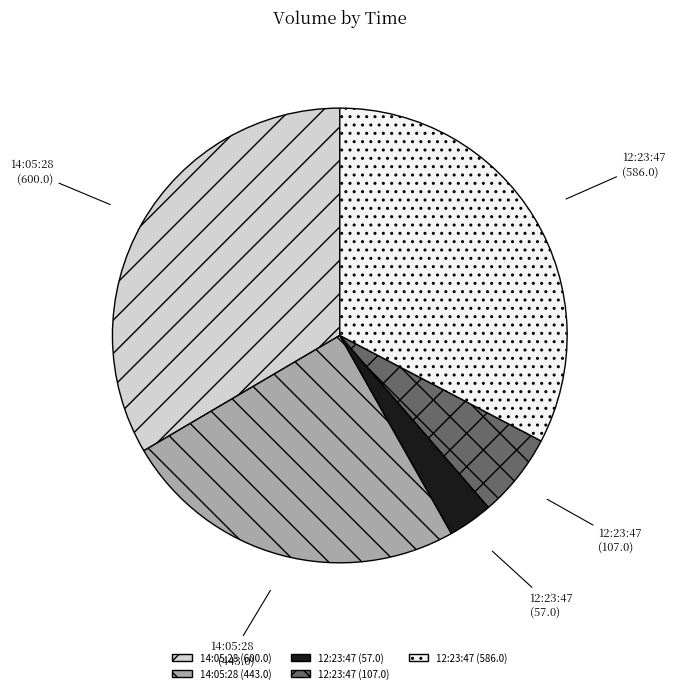

Does any single category account for the majority?

No